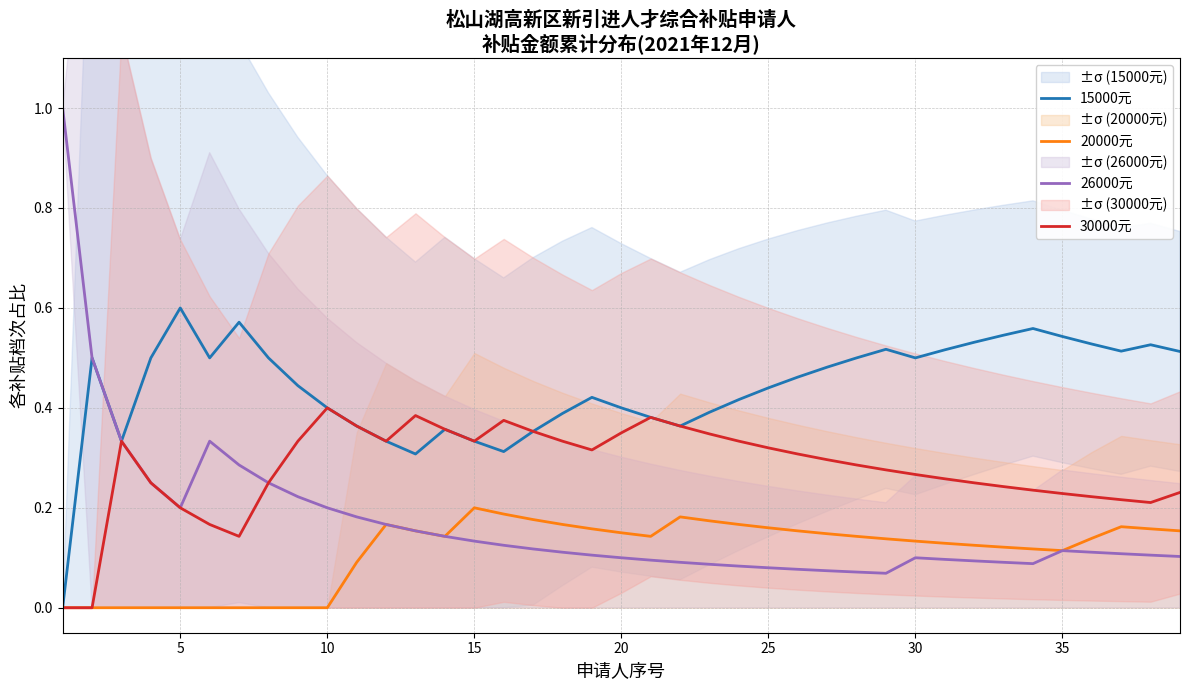

How many distinct data groups are displayed?

4